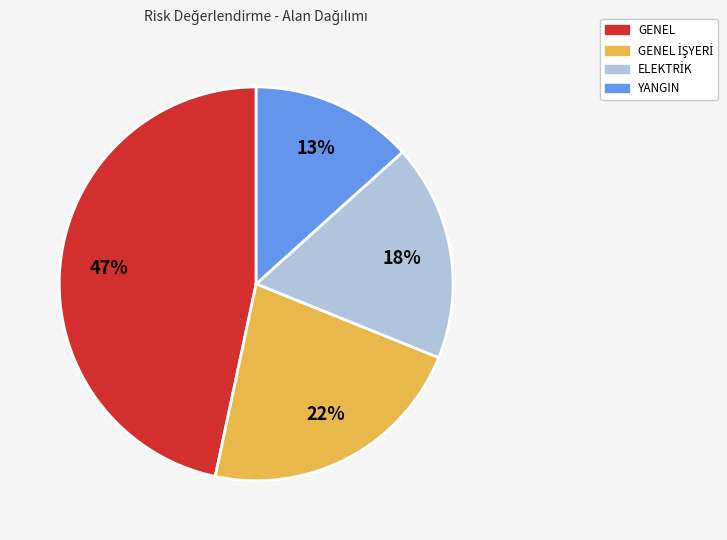

To the nearest percent, what is the average slice percentage?

25%